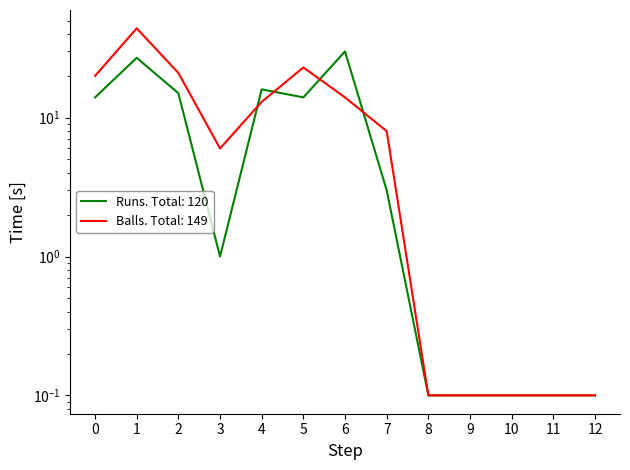

How many lines are shown in the chart?

2